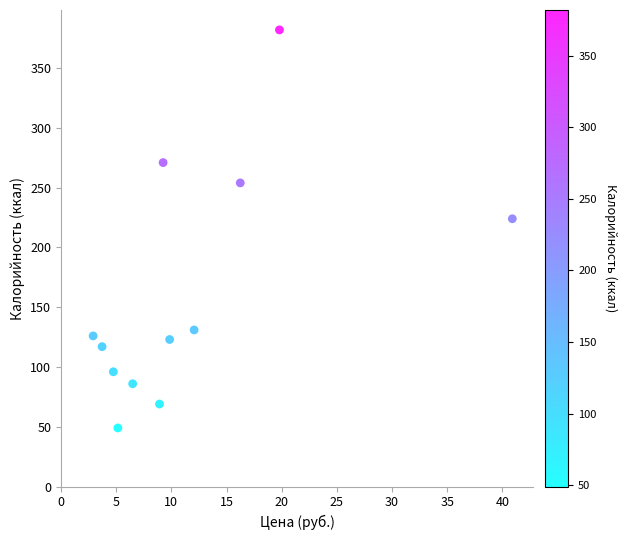

What is the range of Y values (max minus min)?

333